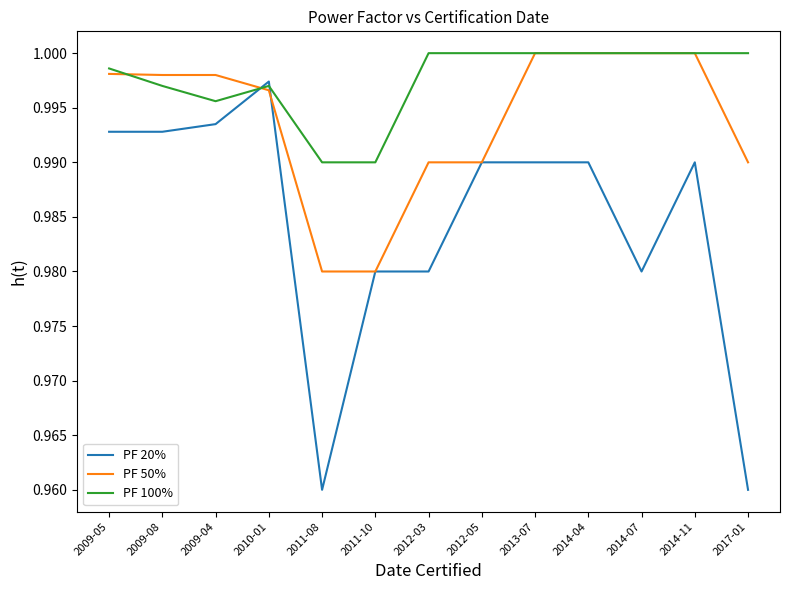

Rank the series by their average value, from lowest to highest.

PF 20%, PF 50%, PF 100%